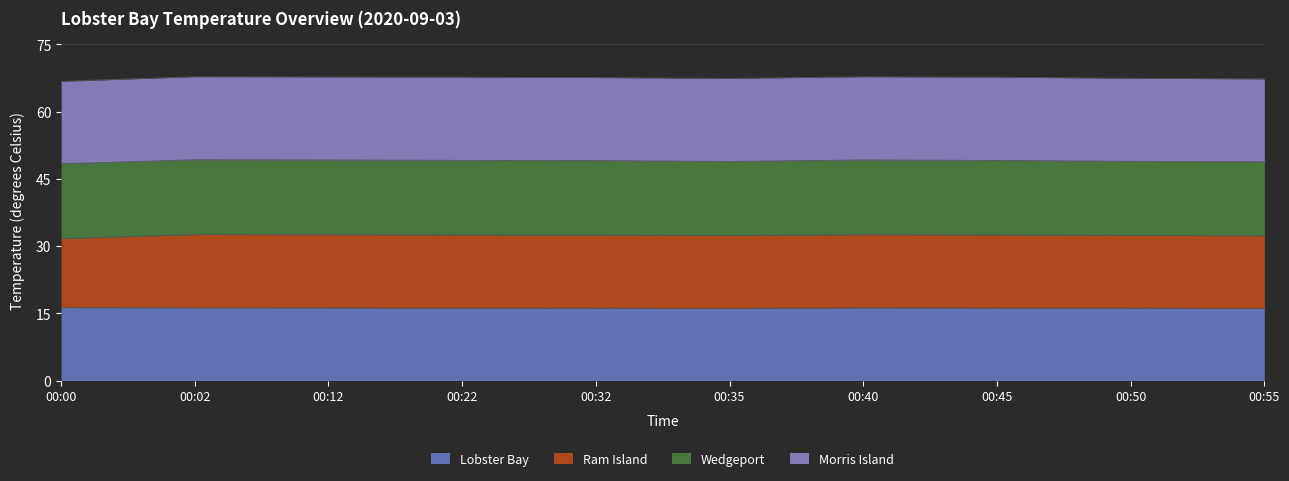

True or false: Lobster Bay and Ram Island intersect in this chart.

False